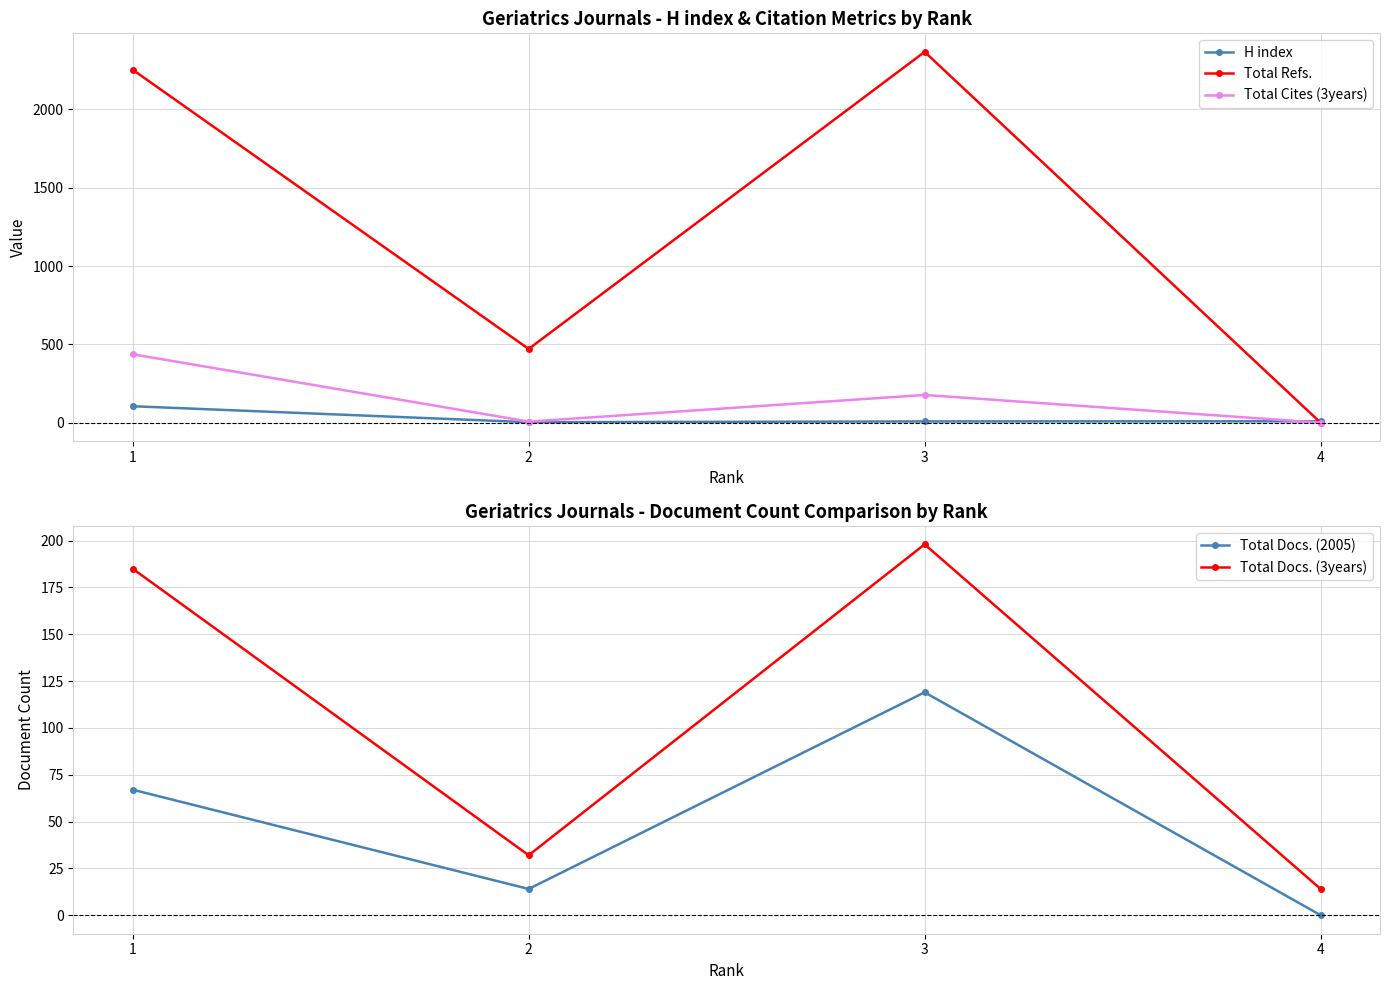

Reading left to right, transcribe all the data shown in this chart.

H index: 1=105	2=3	3=8	4=9
Total Refs.: 1=2254	2=471	3=2368	4=0
Total Cites (3years): 1=437	2=7	3=177	4=0
Total Docs. (2005): 1=67	2=14	3=119	4=0
Total Docs. (3years): 1=185	2=32	3=198	4=14